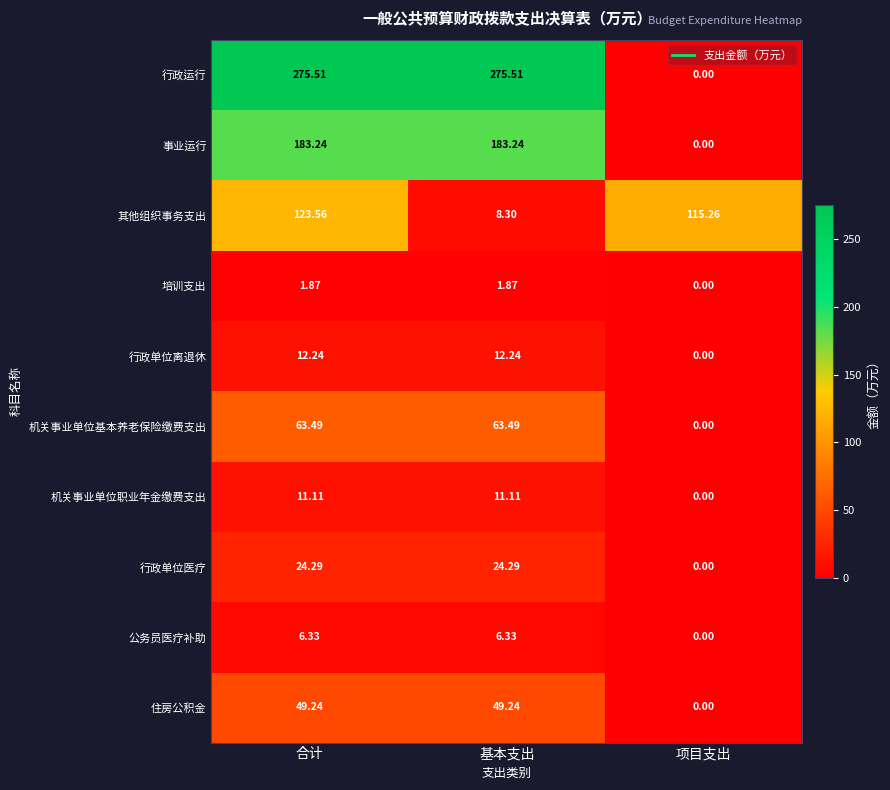

Which series has the largest range (max minus min)?

行政运行